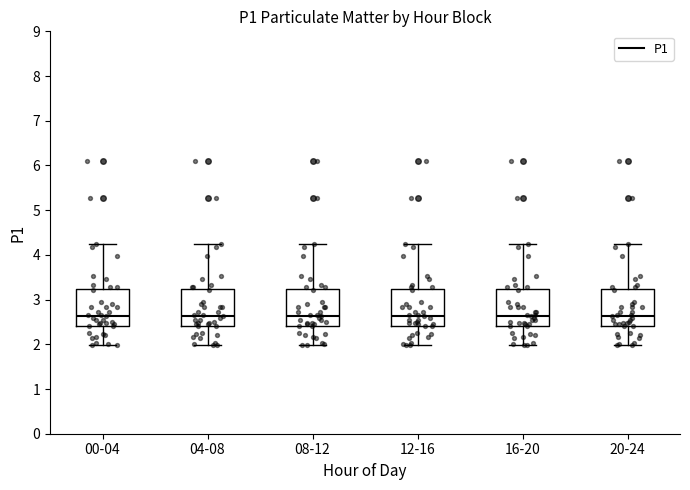

Where is the lower edge of the box for 04-08 on the y-axis? The values are not printed on the chart, so give them approximately, as read against the axis.

2.4